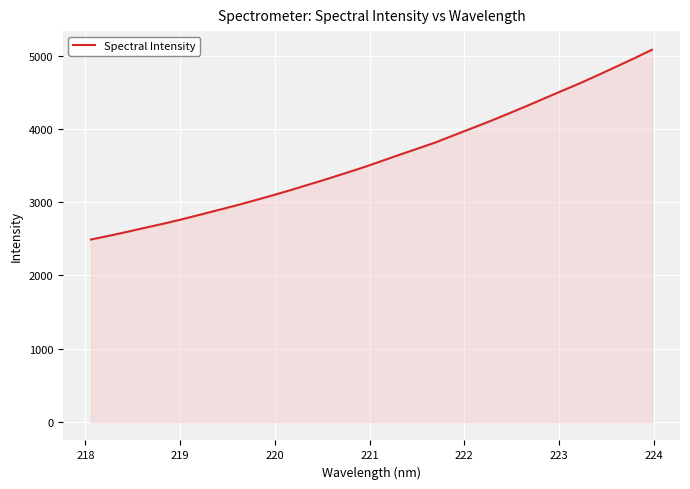

What is the greatest value displayed?

5084.6